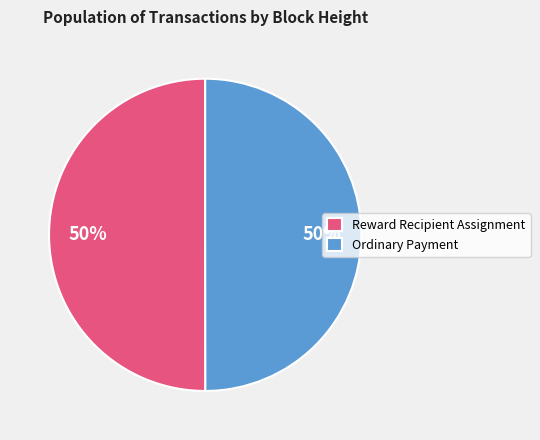

Is the sum of Ordinary Payment and Reward Recipient Assignment greater than half?

Yes